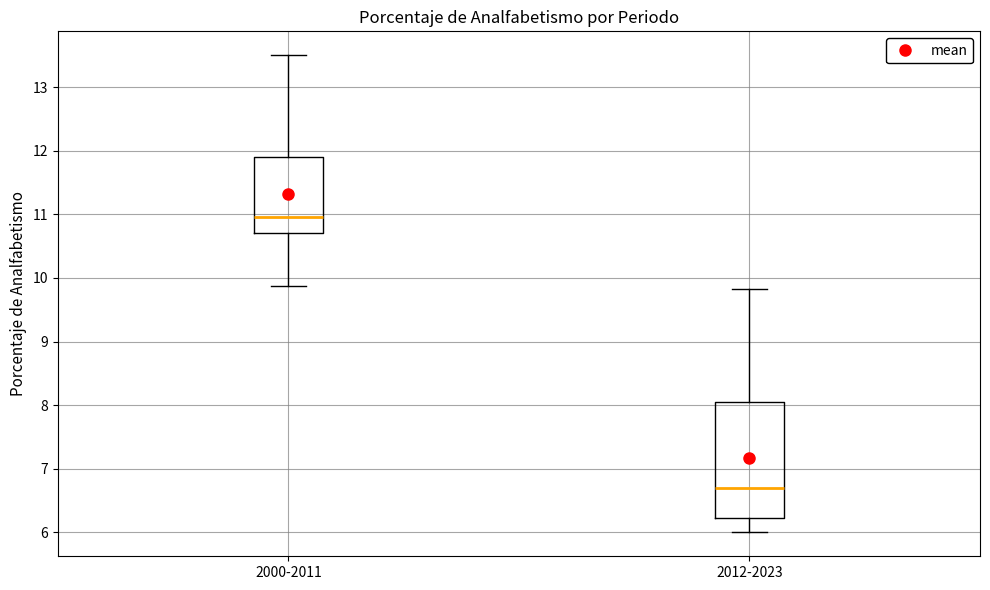

Reading left to right, read every box against the y-axis: the position of its median line, the range the box covers, and the ends of its whiskers. The values are not printed on the chart, so give them approximately, as read against the axis.

2000-2011: median 11.0, box 10.7 to 11.9, whiskers 9.9 to 13.5
2012-2023: median 6.7, box 6.2 to 8.1, whiskers 6.0 to 9.8